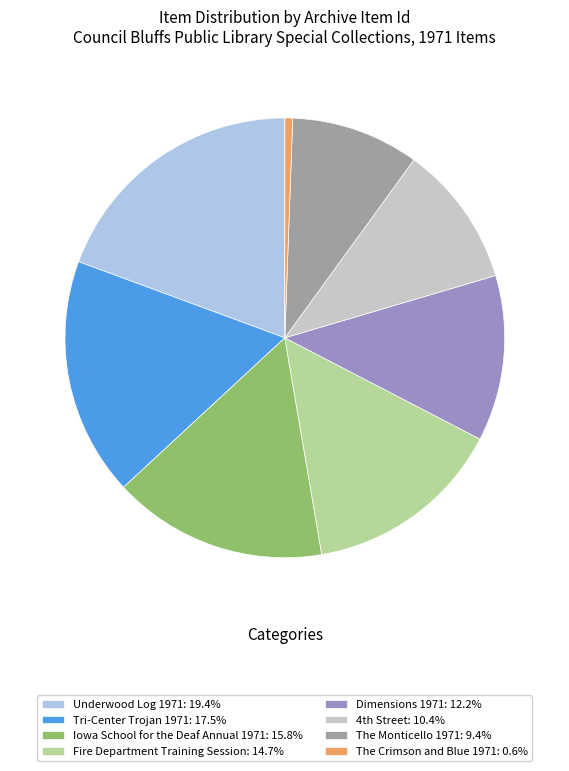

Do Underwood Log 1971: 19.4% and Dimensions 1971: 12.2% together represent more than half of the pie?

No